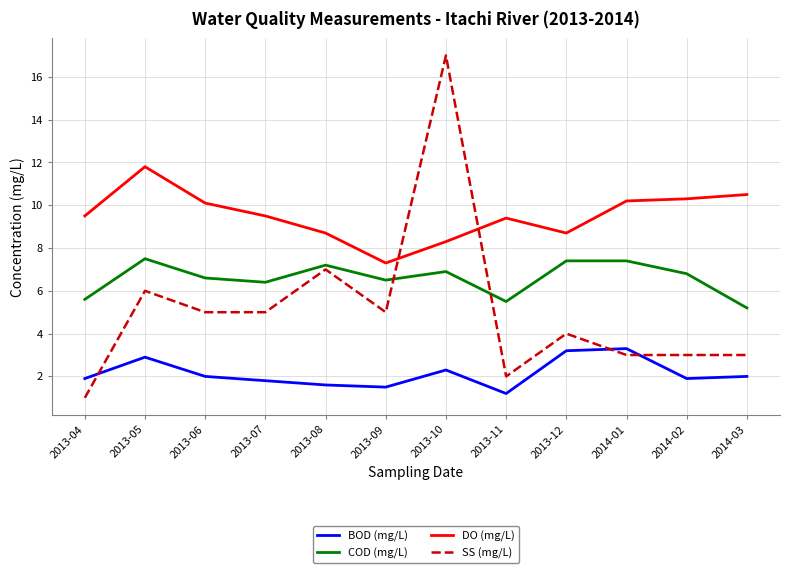

Does the chart display data point markers on the line(s)?

No